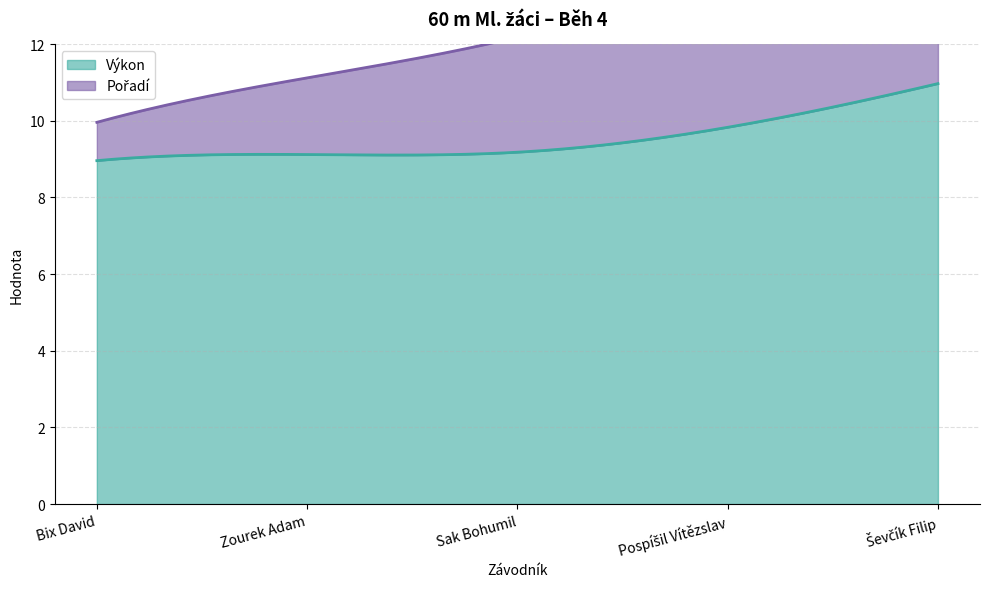

Does the chart have visible grid lines?

Yes